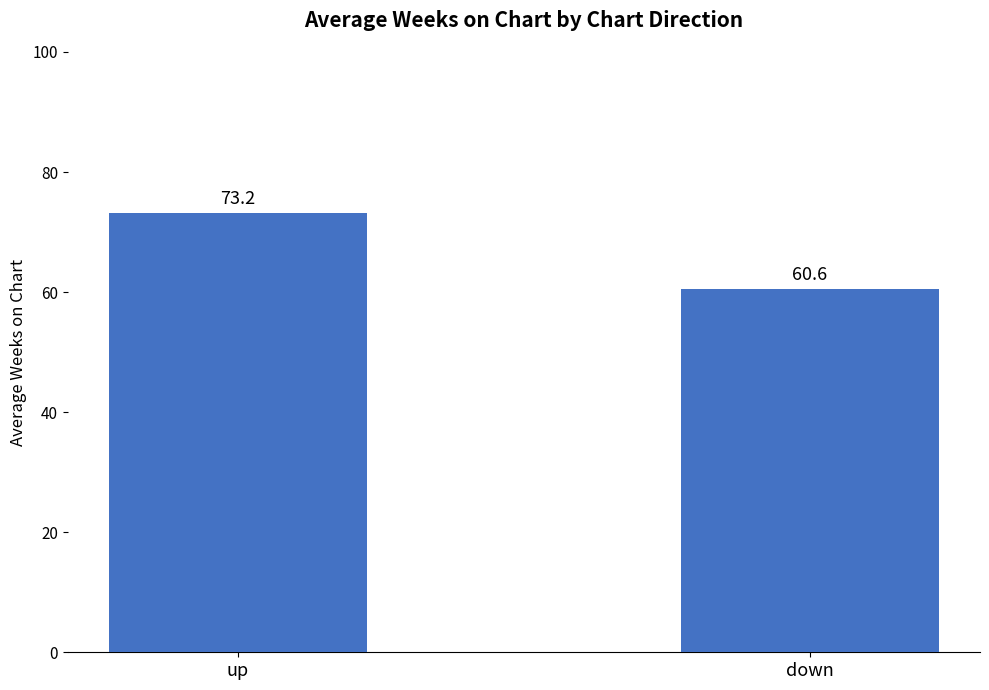

What is the average value?

66.9